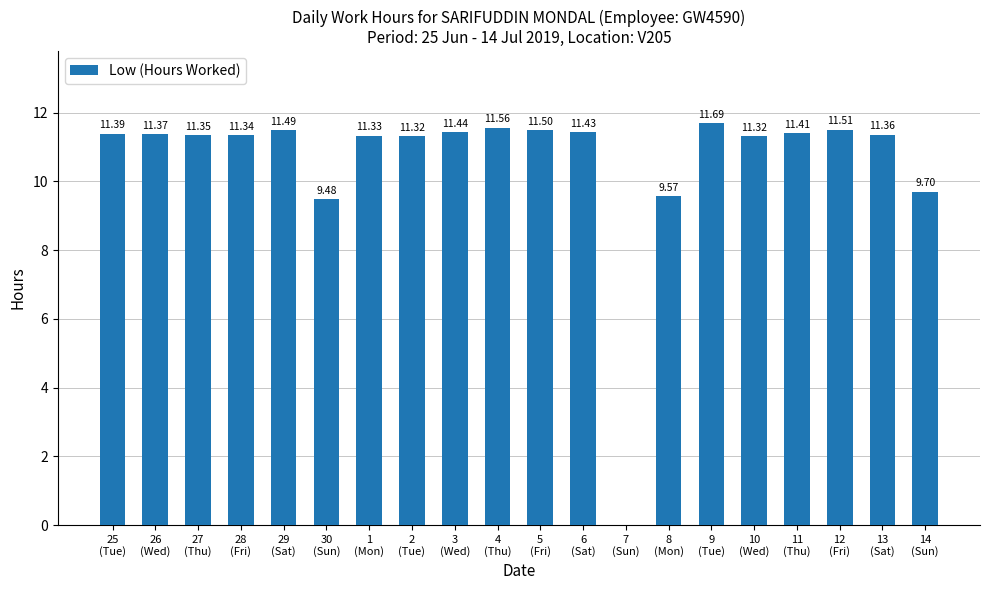

Are the bars horizontal?

No